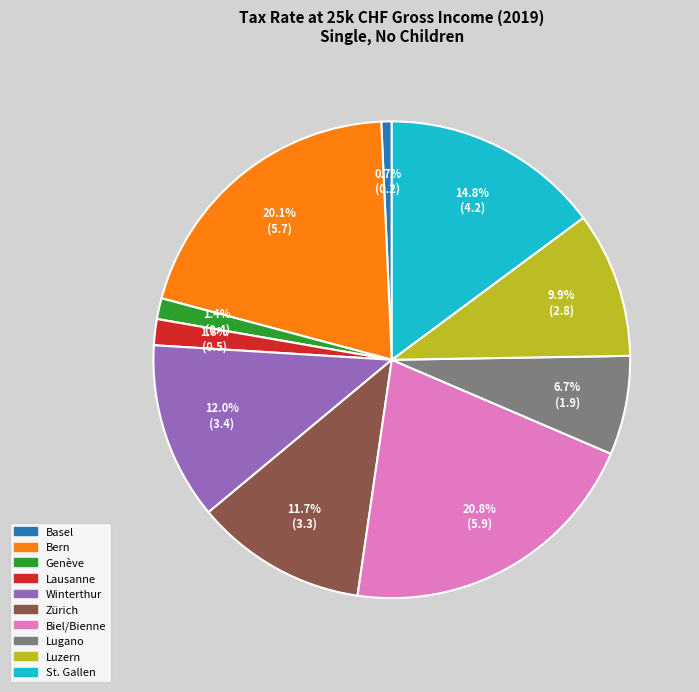

Approximately how many times larger is the value at Bern compared to Luzern?

2.0